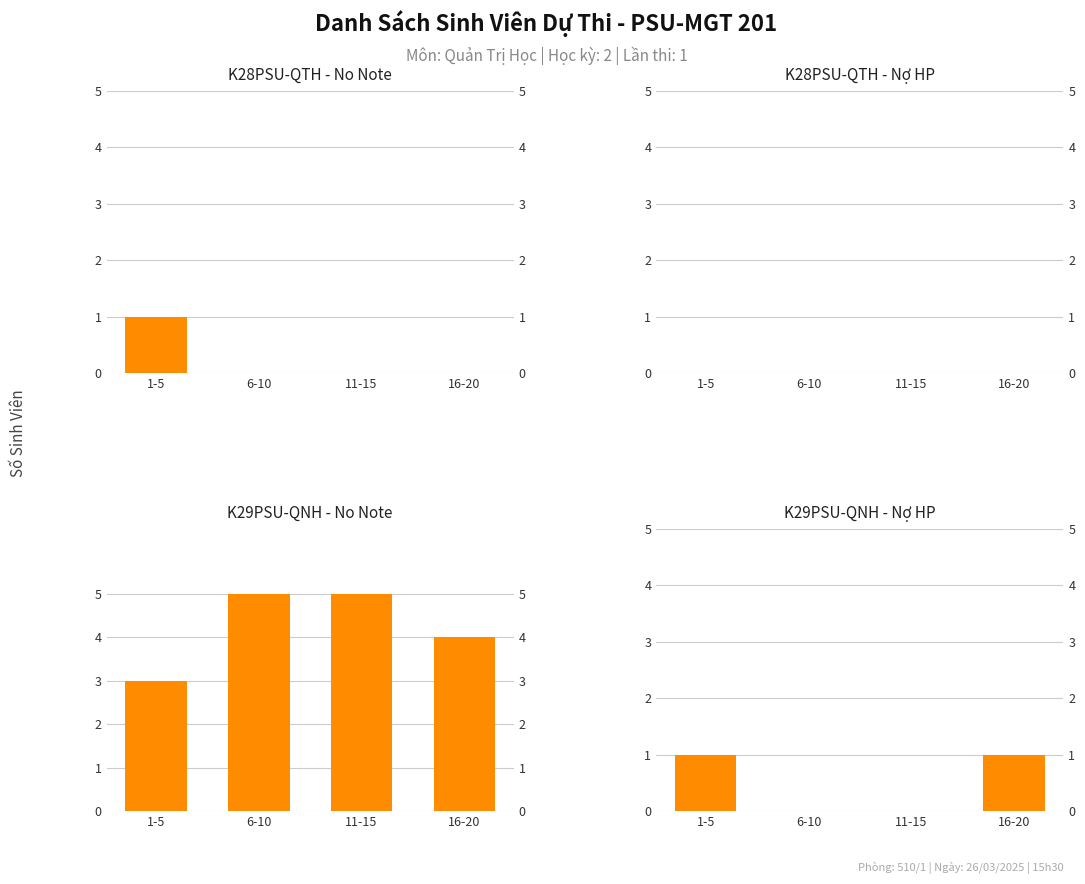

What is the label of the 1st bar from the left?

1-5